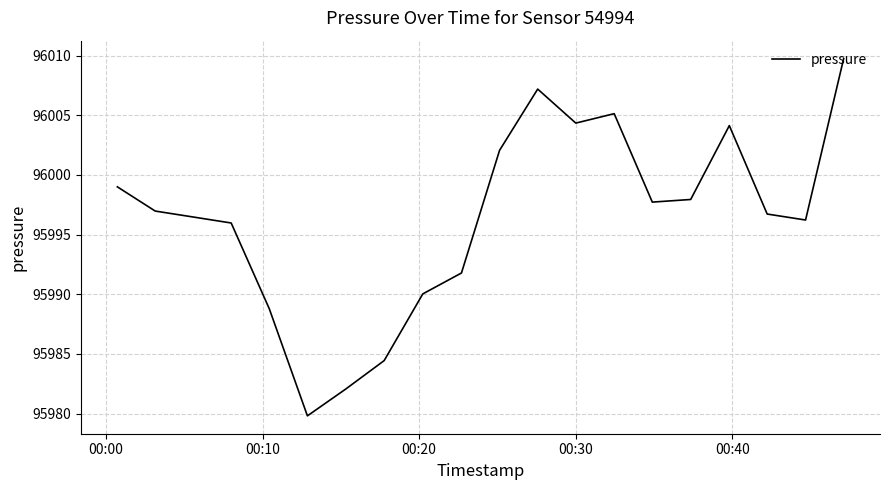

What is the difference between the maximum and minimum values?

29.9